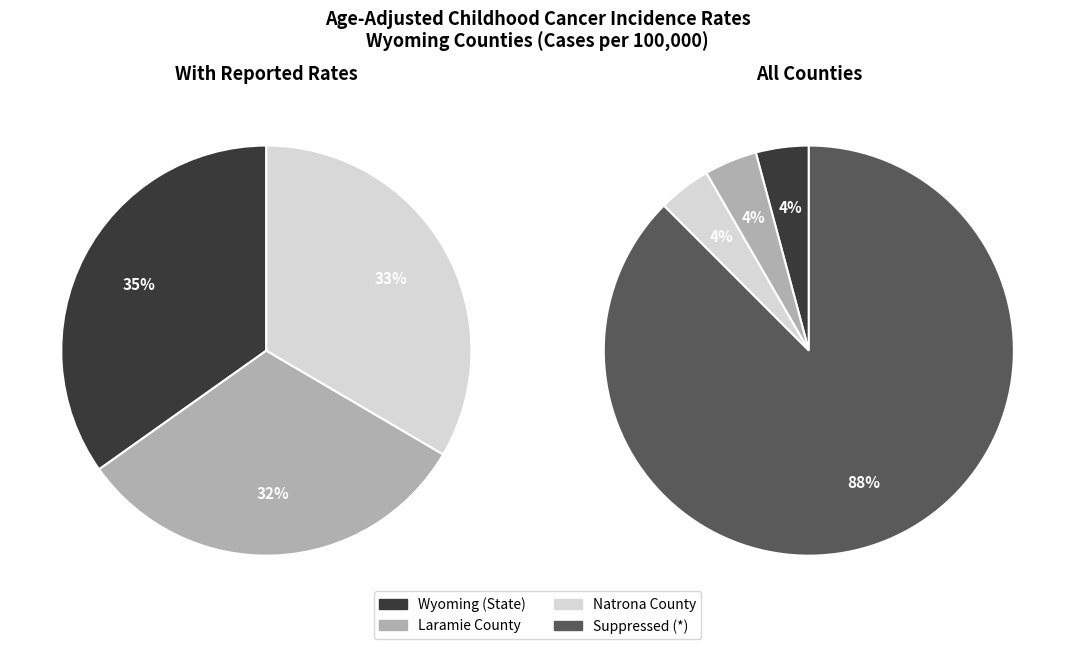

To the nearest percent, what portion does values_1 represent?

35%